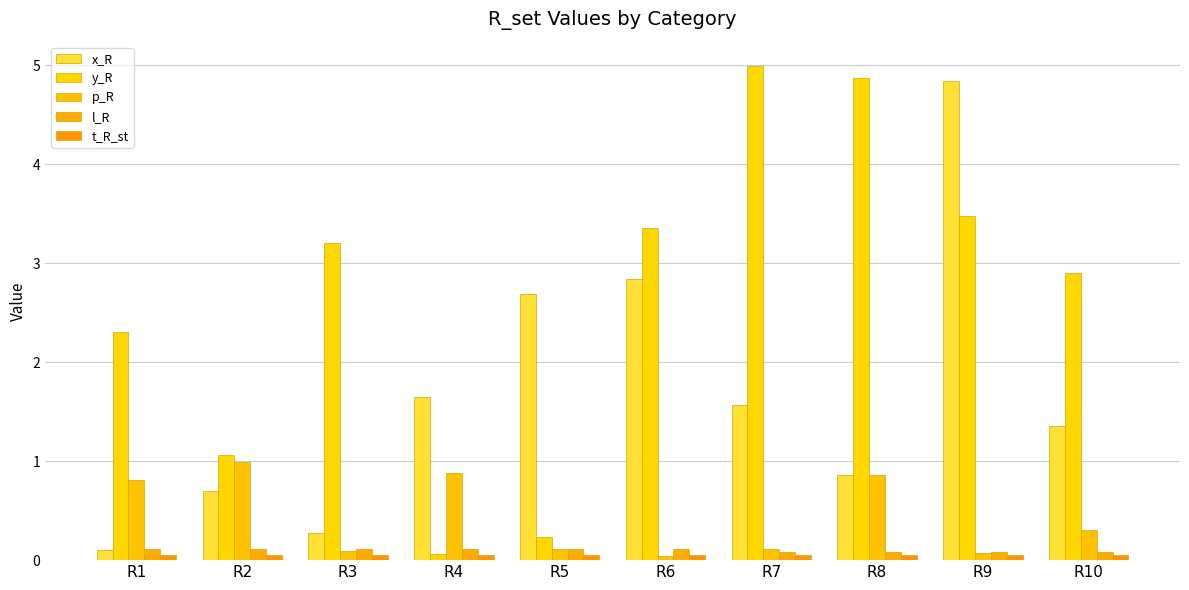

Count the number of data series in this chart.

5